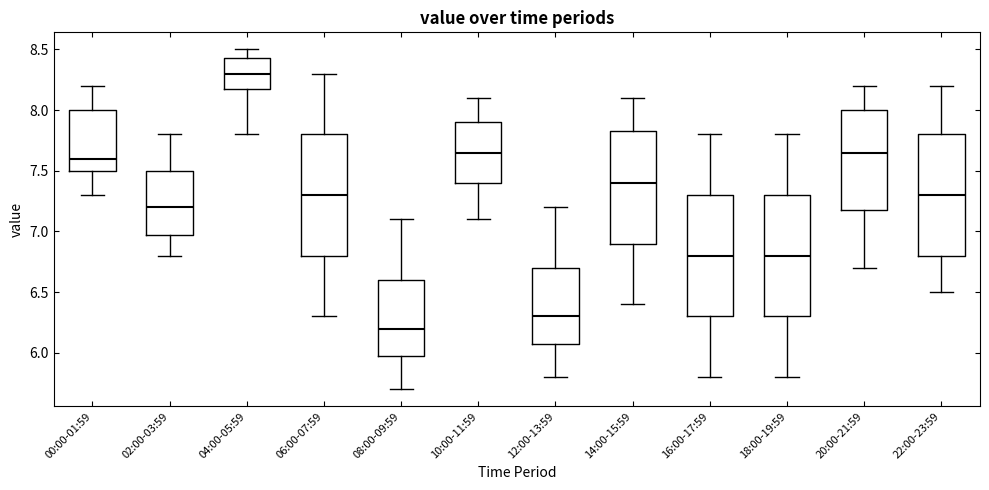

Reading left to right, read every box against the y-axis: the position of its median line, the range the box covers, and the ends of its whiskers. The values are not printed on the chart, so give them approximately, as read against the axis.

00:00-01:59: median 7.60, box 7.50 to 8.00, whiskers 7.30 to 8.20
02:00-03:59: median 7.20, box 7.00 to 7.50, whiskers 6.80 to 7.80
04:00-05:59: median 8.30, box 8.20 to 8.45, whiskers 7.80 to 8.50
06:00-07:59: median 7.30, box 6.80 to 7.80, whiskers 6.30 to 8.30
08:00-09:59: median 6.20, box 6.00 to 6.60, whiskers 5.70 to 7.10
10:00-11:59: median 7.65, box 7.40 to 7.90, whiskers 7.10 to 8.10
12:00-13:59: median 6.30, box 6.10 to 6.70, whiskers 5.80 to 7.20
14:00-15:59: median 7.40, box 6.90 to 7.85, whiskers 6.40 to 8.10
16:00-17:59: median 6.80, box 6.30 to 7.30, whiskers 5.80 to 7.80
18:00-19:59: median 6.80, box 6.30 to 7.30, whiskers 5.80 to 7.80
20:00-21:59: median 7.65, box 7.20 to 8.00, whiskers 6.70 to 8.20
22:00-23:59: median 7.30, box 6.80 to 7.80, whiskers 6.50 to 8.20